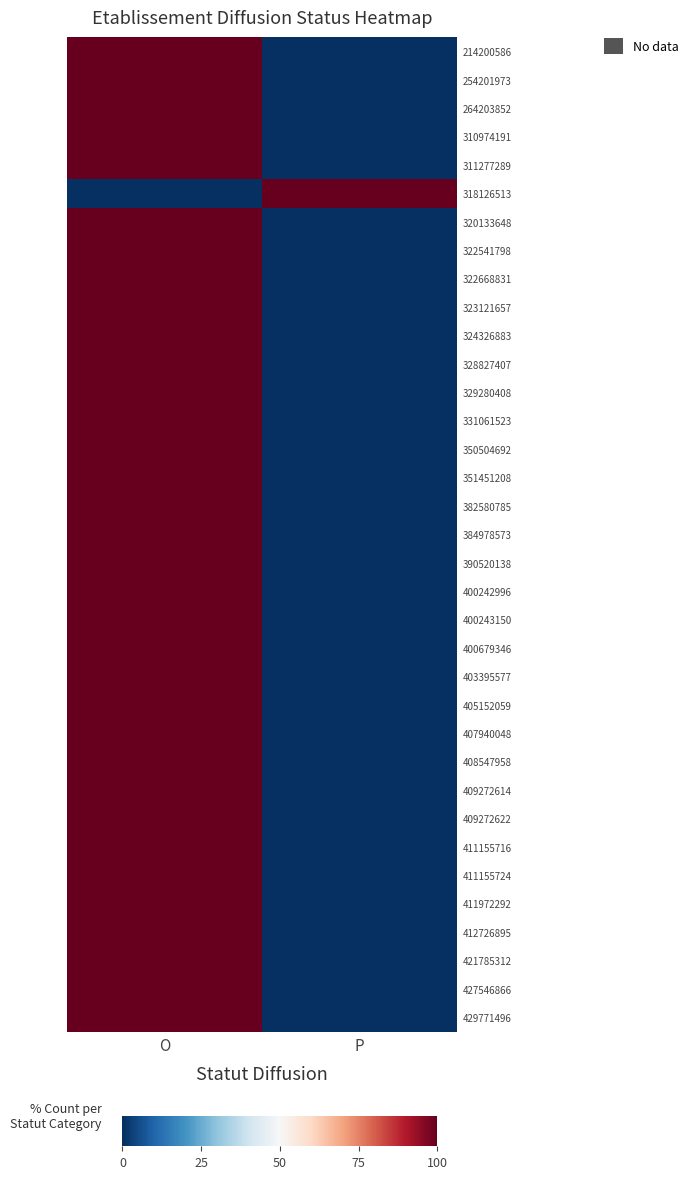

What is the spread (max minus min) of values at P?

100